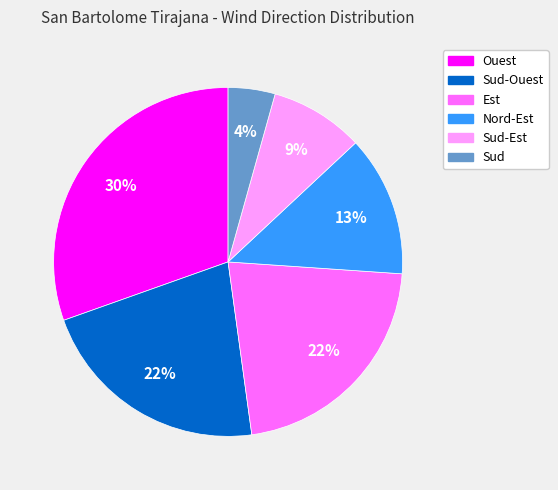

To the nearest percent, what is the difference between the largest and smallest slice percentages?

26%